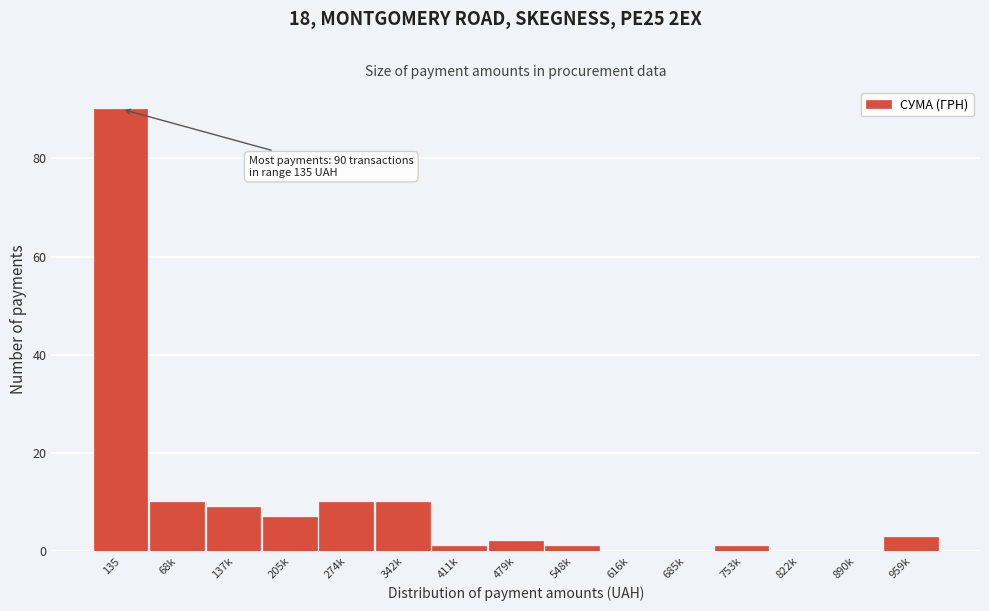

Reading left to right, transcribe all the data shown in this chart.

135=90	68k=10	137k=9	205k=7	274k=10	342k=10	411k=1	479k=2	548k=1	616k=0	685k=0	753k=1	822k=0	890k=0	959k=3